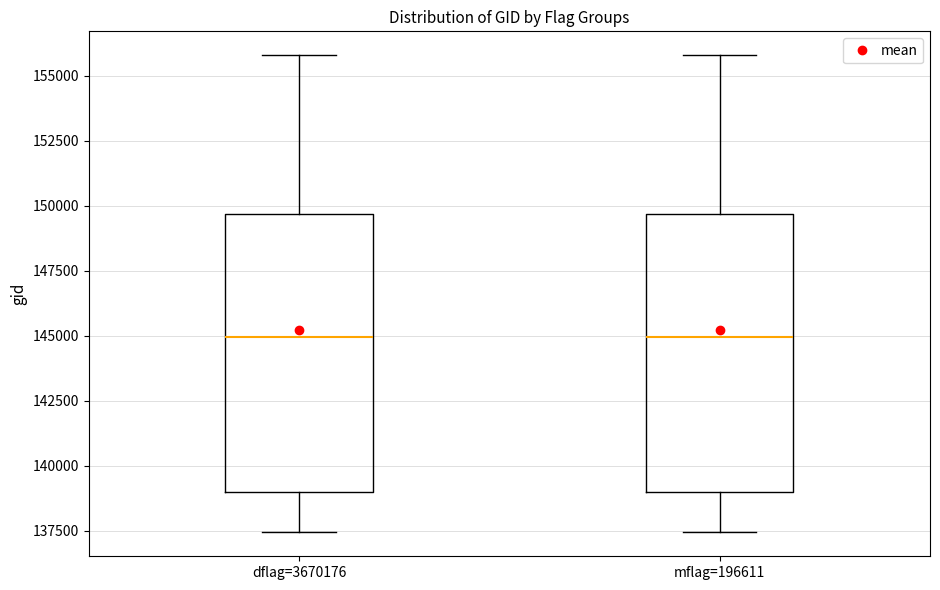

Reading left to right, transcribe this box plot: for each box, give where its median line is, the range the box spans, and where its two whiskers end, as read against the y-axis. The values are not printed on the chart, so give them approximately, as read against the axis.

dflag=3670176: median 145000, box 139000 to 149500, whiskers 137500 to 156000
mflag=196611: median 145000, box 139000 to 149500, whiskers 137500 to 156000